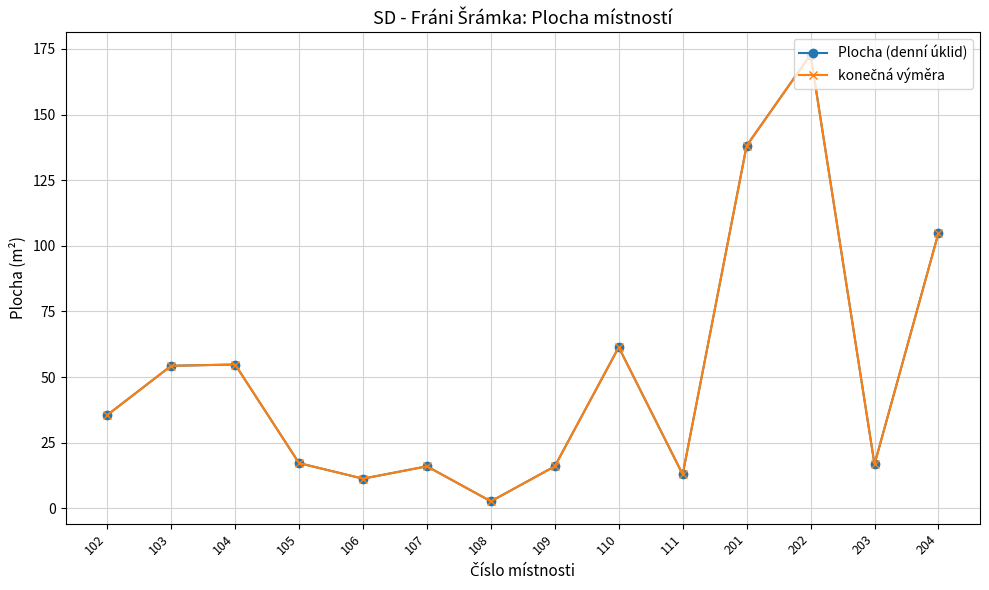

Does the chart have visible grid lines?

Yes